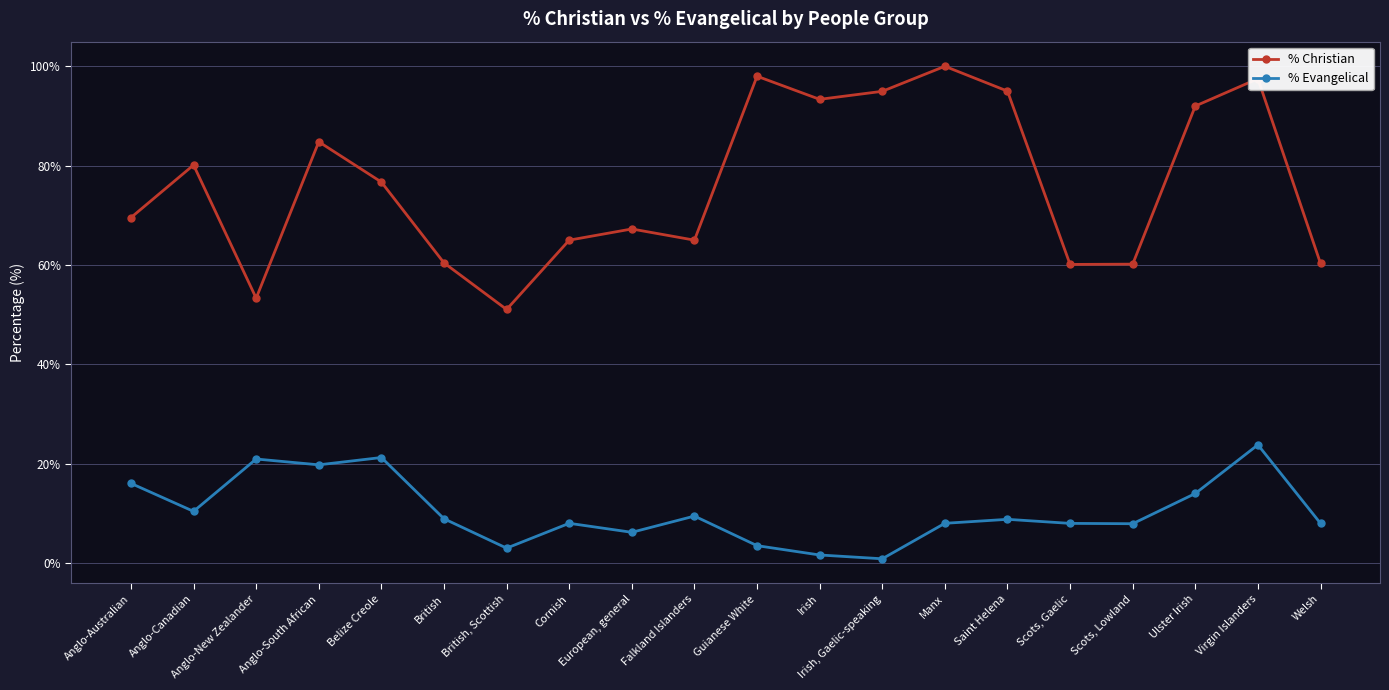

Which series changed the most between Guianese White and Scots, Gaelic?

% Christian